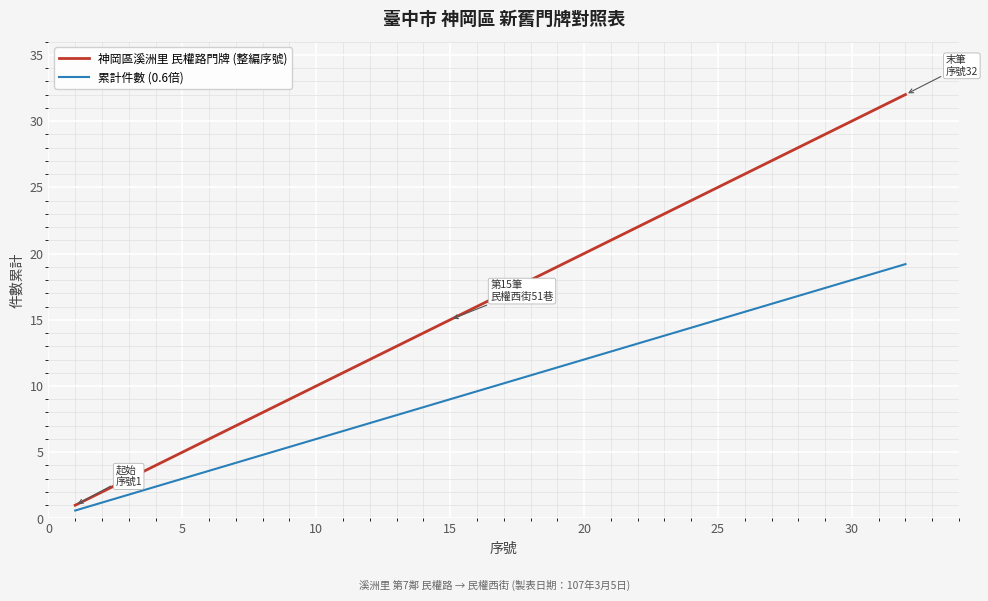

Which series has the largest total across all categories?

神岡區溪洲里 民權路門牌 (整編序號)